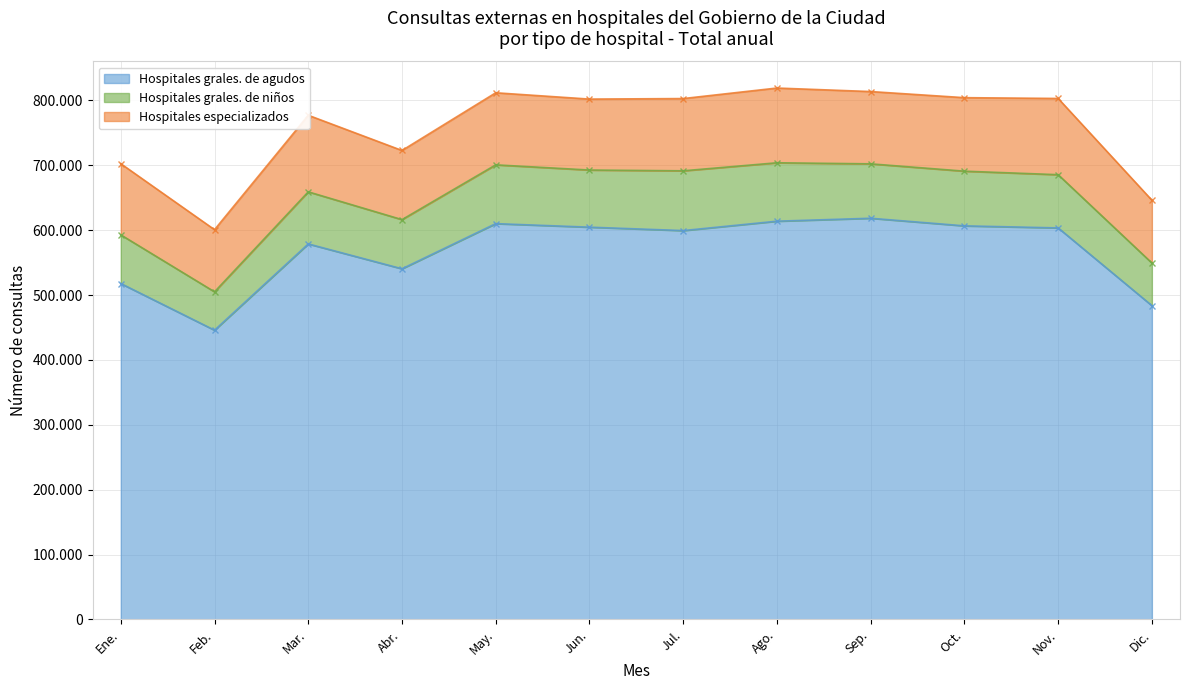

What is the label of the 8th point from the left?

Ago.